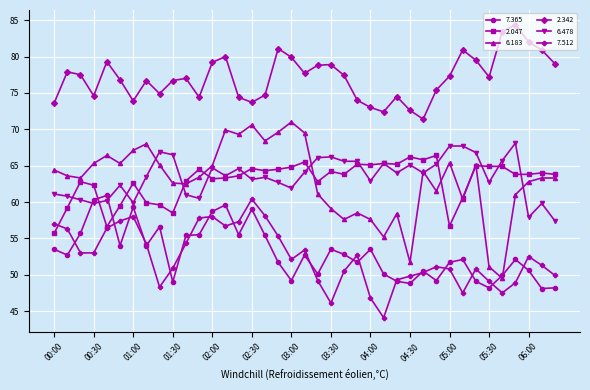

What is the greatest value displayed?

84.4